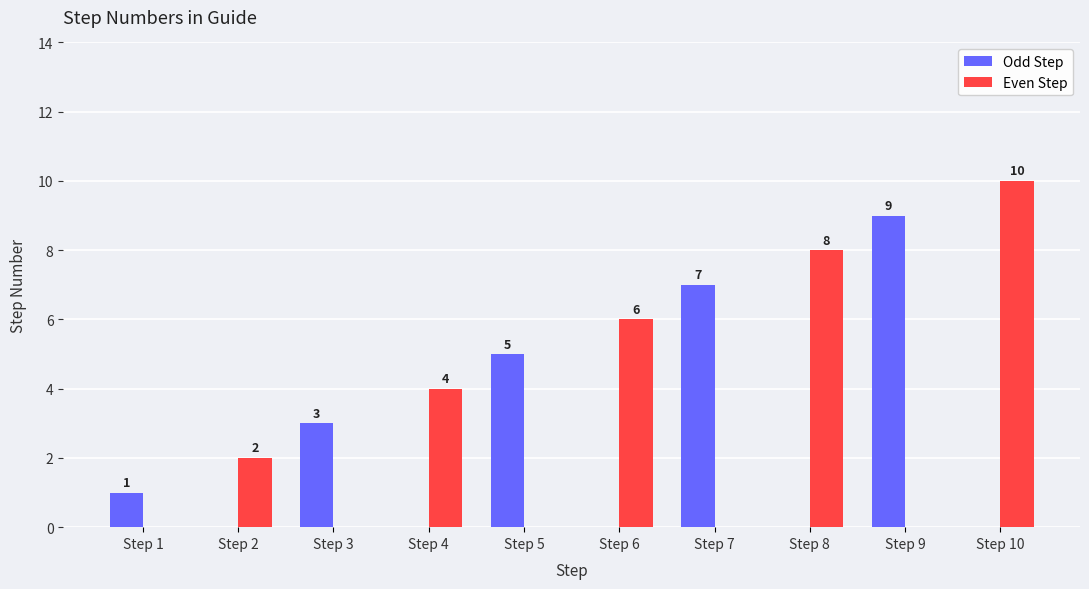

What is the approximate value of Odd Step at Step 5?

5